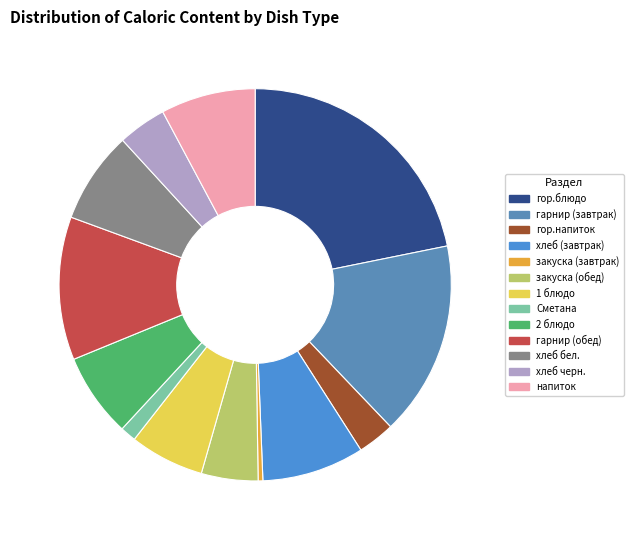

What percentage is the гарнир (завтрак) slice, to the nearest percent?

16%